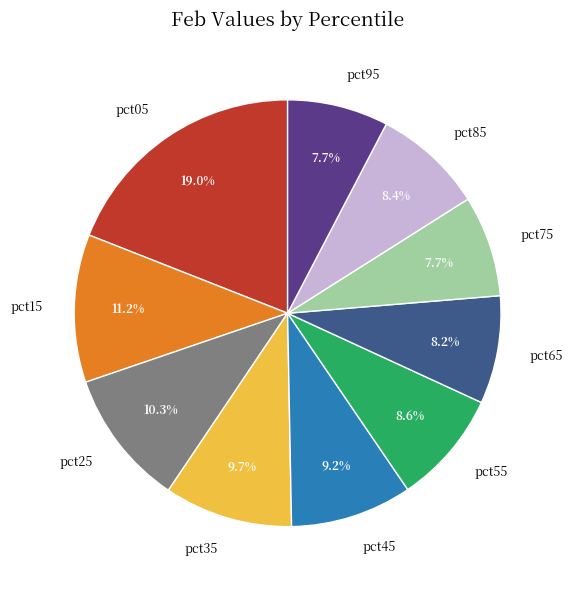

How much of the chart is everything except pct25?

89.7%